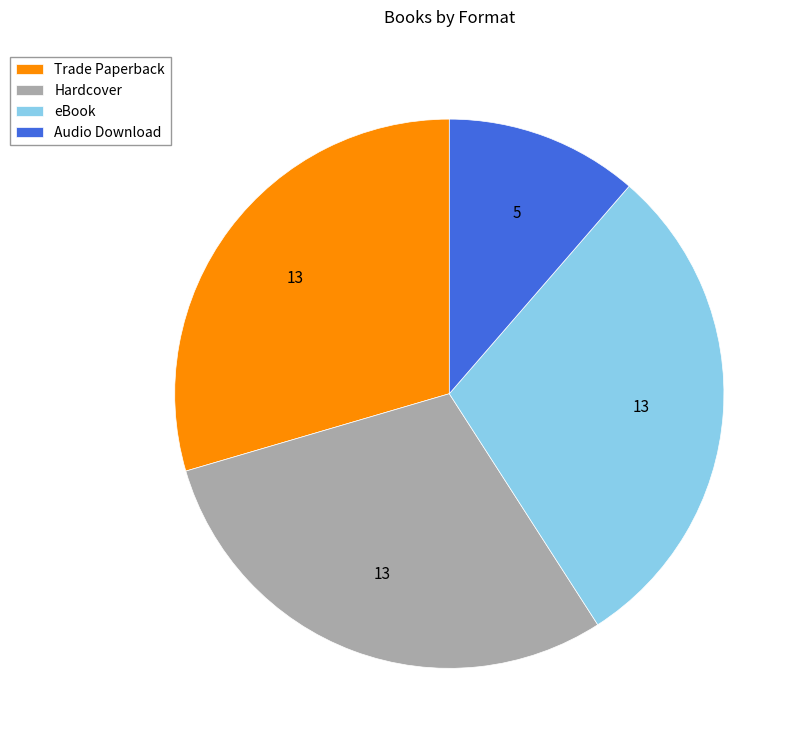

What is the ratio of the value at Hardcover to the value at eBook?

1.0